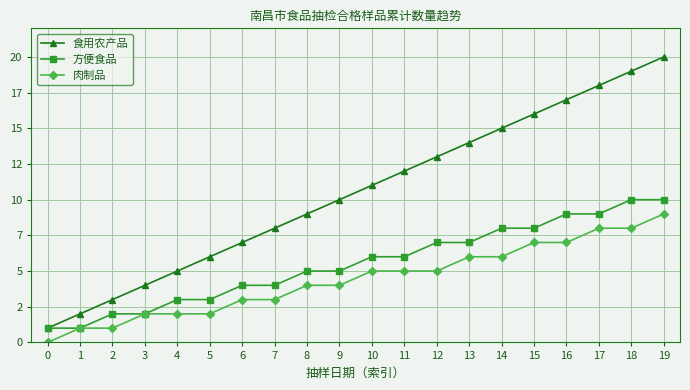

Reading left to right, transcribe all the data shown in this chart.

食用农产品: 0=1	1=2	2=3	3=4	4=5	5=6	6=7	7=8	8=9	9=10	10=11	11=12	12=13	13=14	14=15	15=16	16=17	17=18	18=19	19=20
方便食品: 0=1	1=1	2=2	3=2	4=3	5=3	6=4	7=4	8=5	9=5	10=6	11=6	12=7	13=7	14=8	15=8	16=9	17=9	18=10	19=10
肉制品: 0=0	1=1	2=1	3=2	4=2	5=2	6=3	7=3	8=4	9=4	10=5	11=5	12=5	13=6	14=6	15=7	16=7	17=8	18=8	19=9